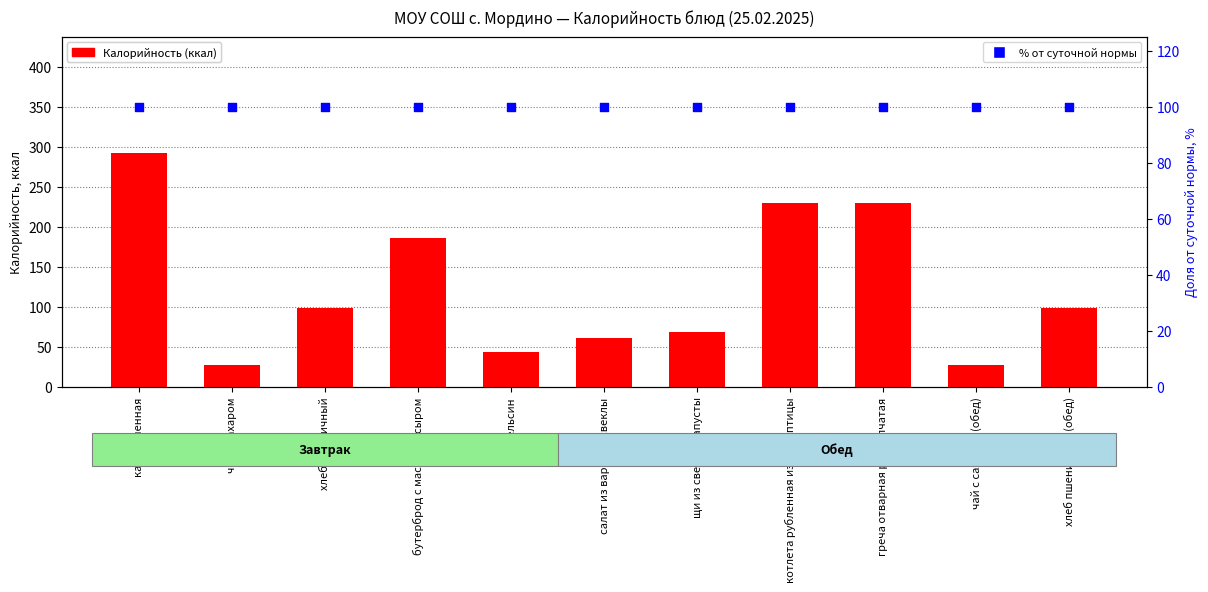

What is the total value across all series at бутерброд с маслом и сыром?

286